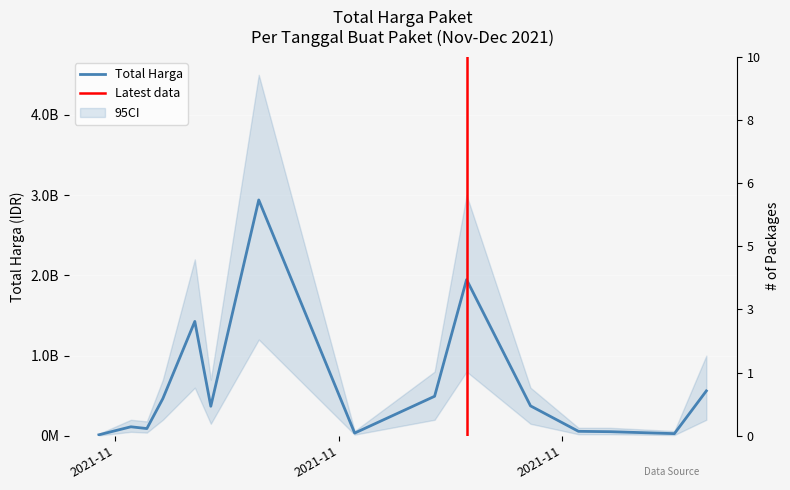

The value at 2021-11-28 is 523649718. True or false?

False